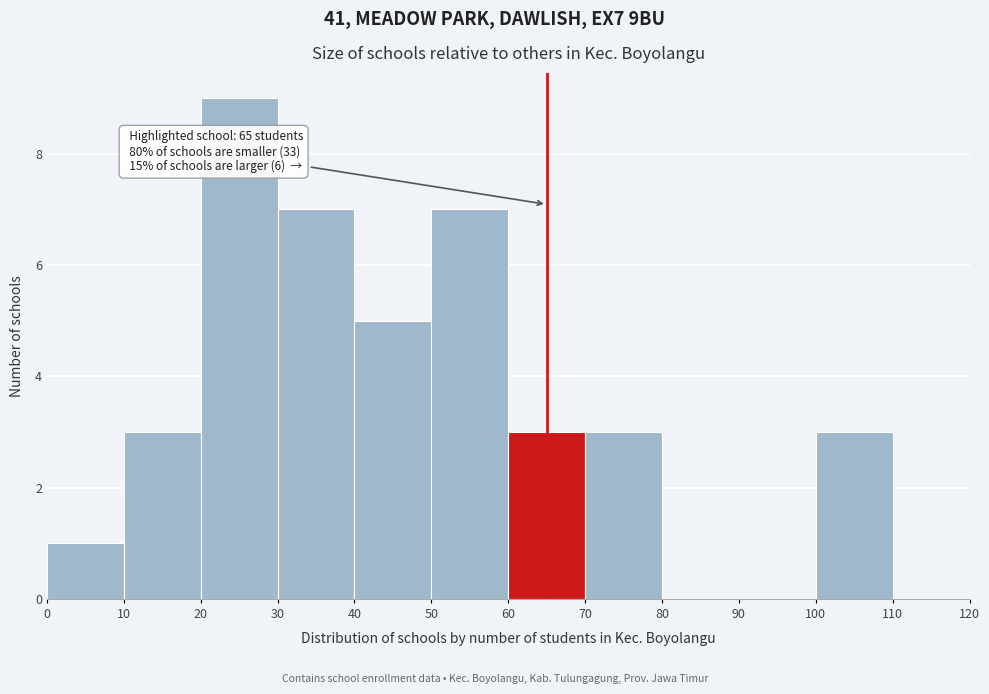

Which range on the x-axis has the tallest bar?

20 to 30